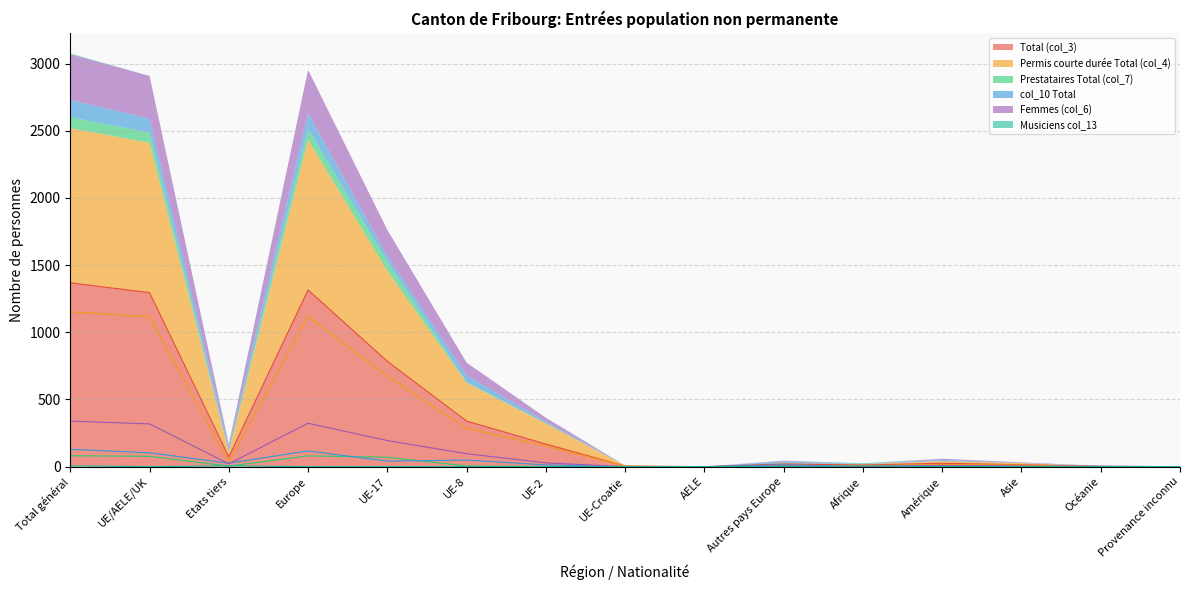

Reading right to left, transcribe all the data shown in this chart.

Total (col_3): Provenance inconnu=0	Océanie=2	Asie=14	Amérique=25	Afrique=12	Autres pays Europe=20	AELE=0	UE-Croatie=4	UE-2=168	UE-8=339	UE-17=784	Europe=1315	Etats tiers=73	UE/AELE/UK=1295	Total général=1368
Permis courte durée Total (col_4): Provenance inconnu=0	Océanie=0	Asie=12	Amérique=16	Afrique=6	Autres pays Europe=3	AELE=0	UE-Croatie=3	UE-2=154	UE-8=285	UE-17=673	Europe=1118	Etats tiers=37	UE/AELE/UK=1115	Total général=1152
Prestataires Total (col_7): Provenance inconnu=0	Océanie=0	Asie=1	Amérique=0	Afrique=0	Autres pays Europe=3	AELE=0	UE-Croatie=1	UE-2=1	UE-8=5	UE-17=70	Europe=80	Etats tiers=4	UE/AELE/UK=77	Total général=81
col_10 Total: Provenance inconnu=0	Océanie=2	Asie=1	Amérique=9	Afrique=0	Autres pays Europe=14	AELE=0	UE-Croatie=0	UE-2=13	UE-8=49	UE-17=41	Europe=117	Etats tiers=26	UE/AELE/UK=103	Total général=129
Femmes (col_6): Provenance inconnu=0	Océanie=2	Asie=4	Amérique=9	Afrique=1	Autres pays Europe=5	AELE=0	UE-Croatie=0	UE-2=28	UE-8=96	UE-17=194	Europe=323	Etats tiers=21	UE/AELE/UK=318	Total général=339
Musiciens col_13: Provenance inconnu=0	Océanie=0	Asie=0	Amérique=0	Afrique=6	Autres pays Europe=0	AELE=0	UE-Croatie=0	UE-2=0	UE-8=0	UE-17=0	Europe=0	Etats tiers=6	UE/AELE/UK=0	Total général=6